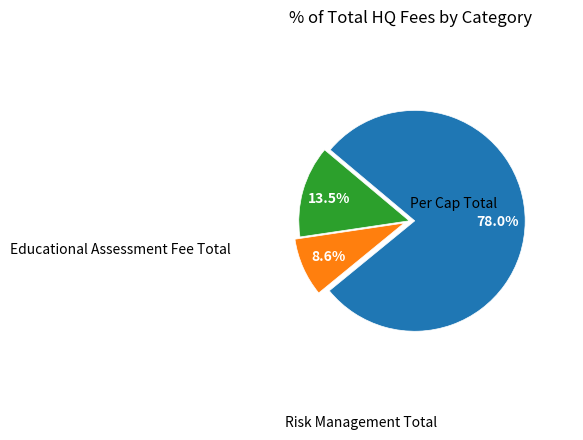

Does any single category account for the majority?

Yes